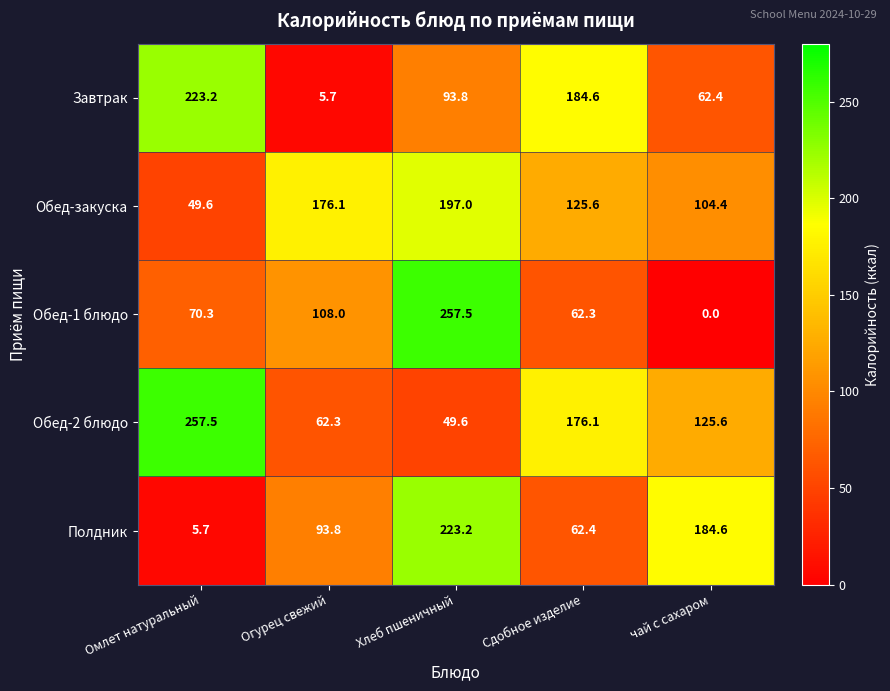

At which category is the sum across all series the highest?

Хлеб пшеничный